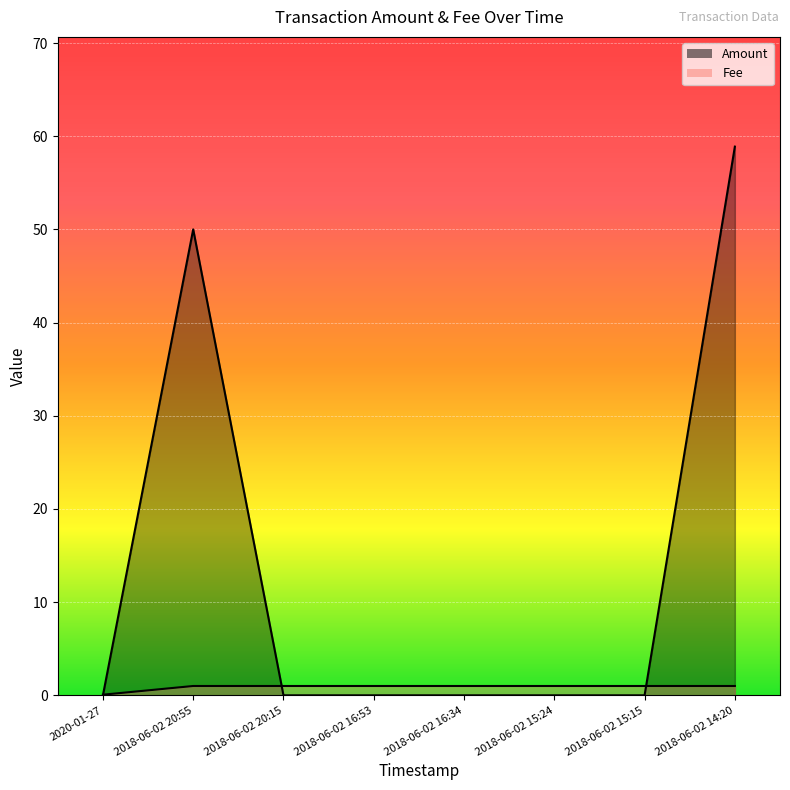

How many intersections are there between Amount and Fee?

3